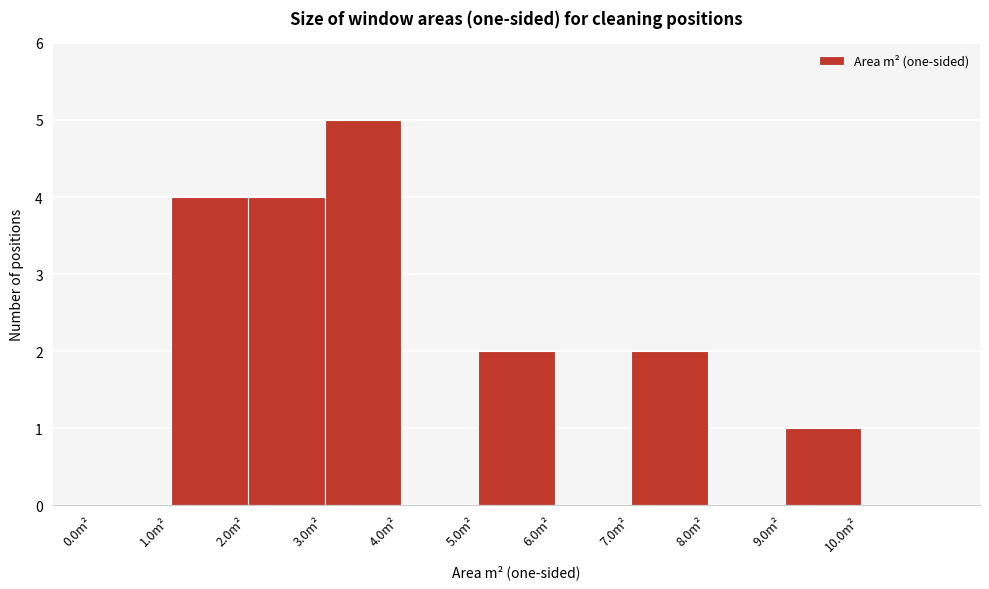

Which range on the x-axis has the tallest bar?

3 to 4